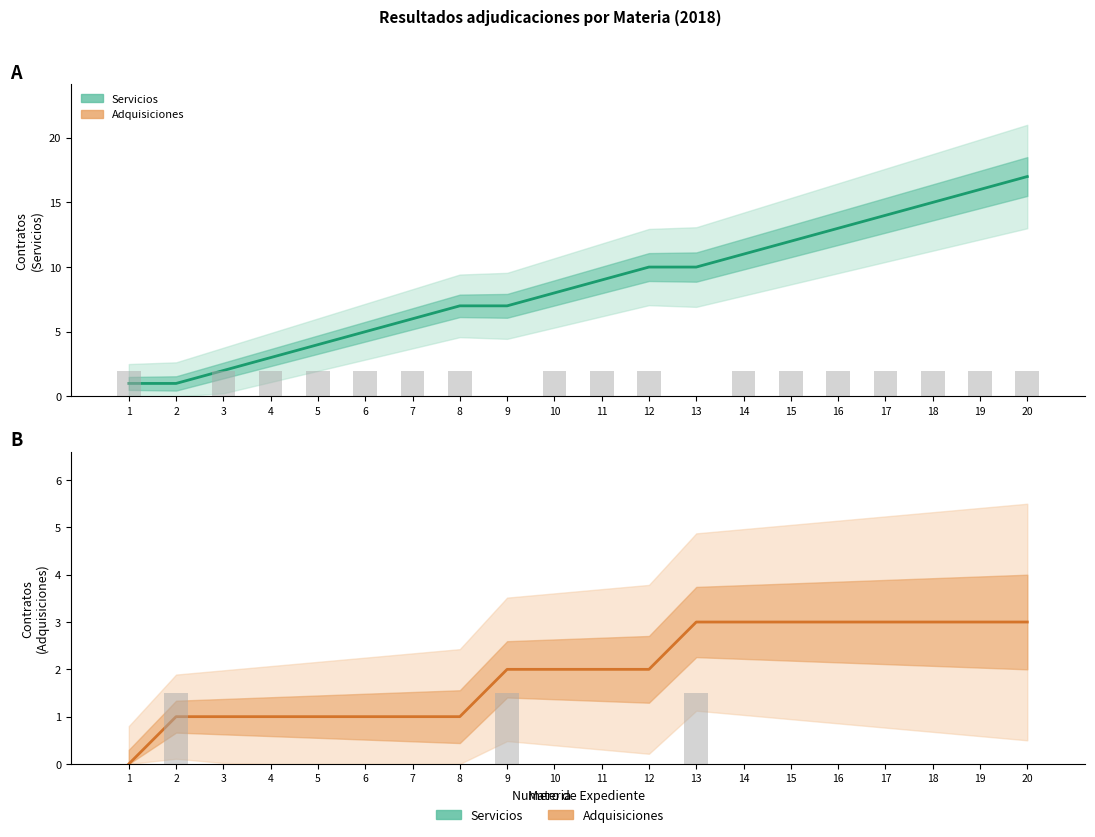

Where is Adquisiciones (Acumulado) nearest to the value 1?

2